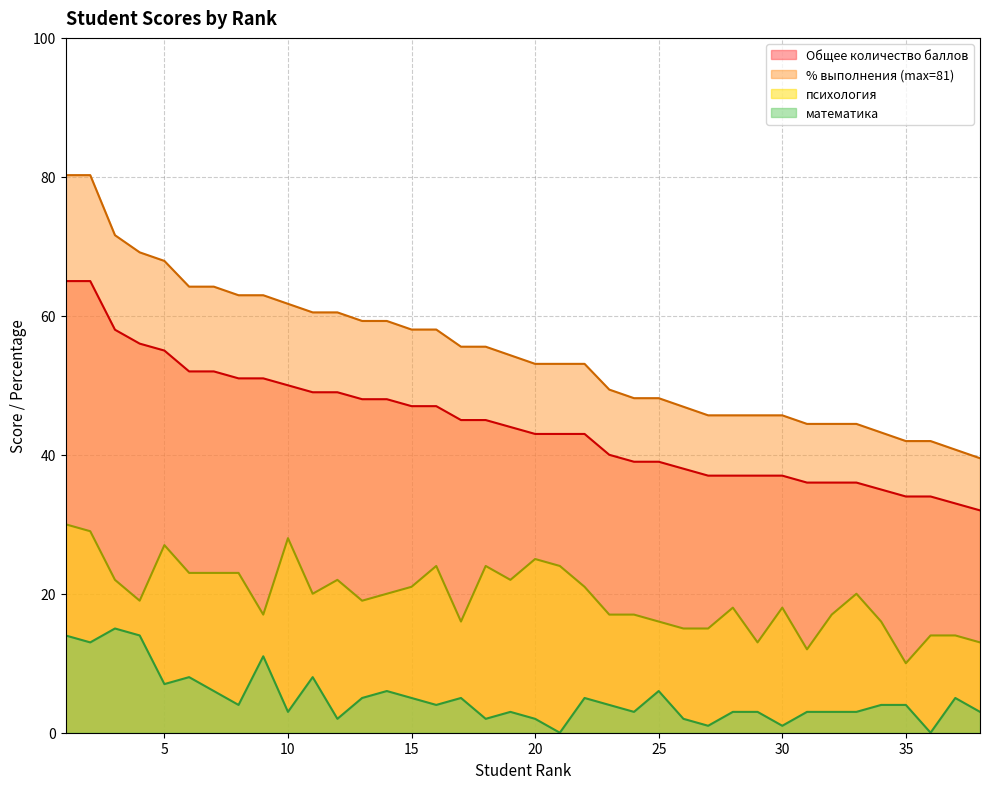

Reading right to left, extract all data points from this chart.

Общее количество баллов: 38=32.0	37=33.0	36=34.0	35=34.0	34=35.0	33=36.0	32=36.0	31=36.0	30=37.0	29=37.0	28=37.0	27=37.0	26=38.0	25=39.0	24=39.0	23=40.0	22=43.0	21=43.0	20=43.0	19=44.0	18=45.0	17=45.0	16=47.0	15=47.0	14=48.0	13=48.0	12=49.0	11=49.0	10=50.0	9=51.0	8=51.0	7=52.0	6=52.0	5=55.0	4=56.0	3=58.0	2=65.0	1=65.0
% выполнения (max=81): 38=39.5	37=40.7	36=42.0	35=42.0	34=43.2	33=44.4	32=44.4	31=44.4	30=45.7	29=45.7	28=45.7	27=45.7	26=46.9	25=48.1	24=48.1	23=49.4	22=53.1	21=53.1	20=53.1	19=54.3	18=55.6	17=55.6	16=58.0	15=58.0	14=59.3	13=59.3	12=60.5	11=60.5	10=61.7	9=63.0	8=63.0	7=64.2	6=64.2	5=67.9	4=69.1	3=71.6	2=80.2	1=80.2
психология: 38=13.0	37=14.0	36=14.0	35=10.0	34=16.0	33=20.0	32=17.0	31=12.0	30=18.0	29=13.0	28=18.0	27=15.0	26=15.0	25=16.0	24=17.0	23=17.0	22=21.0	21=24.0	20=25.0	19=22.0	18=24.0	17=16.0	16=24.0	15=21.0	14=20.0	13=19.0	12=22.0	11=20.0	10=28.0	9=17.0	8=23.0	7=23.0	6=23.0	5=27.0	4=19.0	3=22.0	2=29.0	1=30.0
математика: 38=3.0	37=5.0	36=0.0	35=4.0	34=4.0	33=3.0	32=3.0	31=3.0	30=1.0	29=3.0	28=3.0	27=1.0	26=2.0	25=6.0	24=3.0	23=4.0	22=5.0	21=0.0	20=2.0	19=3.0	18=2.0	17=5.0	16=4.0	15=5.0	14=6.0	13=5.0	12=2.0	11=8.0	10=3.0	9=11.0	8=4.0	7=6.0	6=8.0	5=7.0	4=14.0	3=15.0	2=13.0	1=14.0